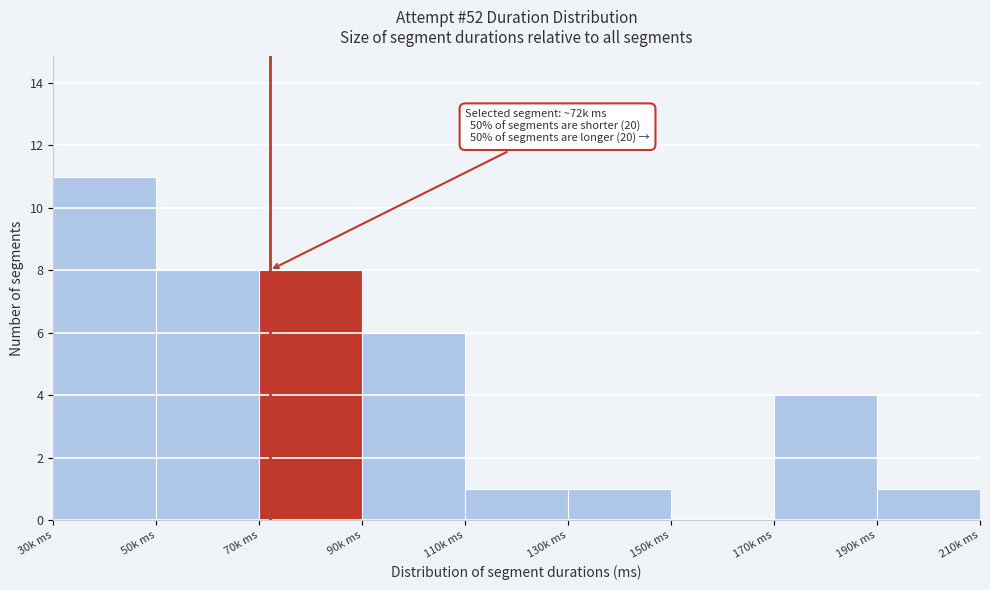

Reading left to right, transcribe all the data shown in this chart.

30k ms=11	50k ms=8	70k ms=8	90k ms=6	110k ms=1	130k ms=1	150k ms=0	170k ms=4	190k ms=1